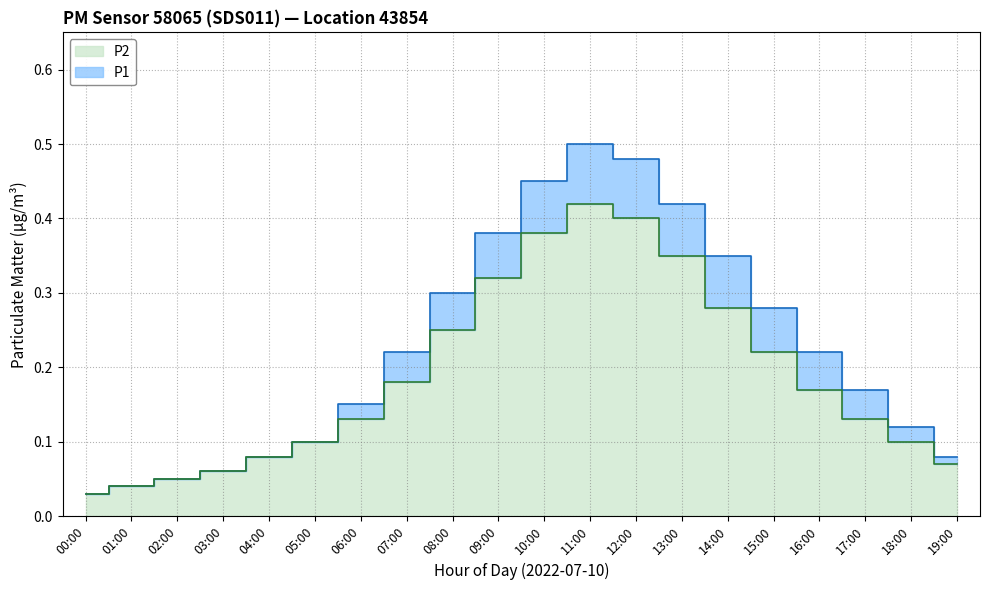

Is it true that P1 equals 0.0 at 18:00?

False